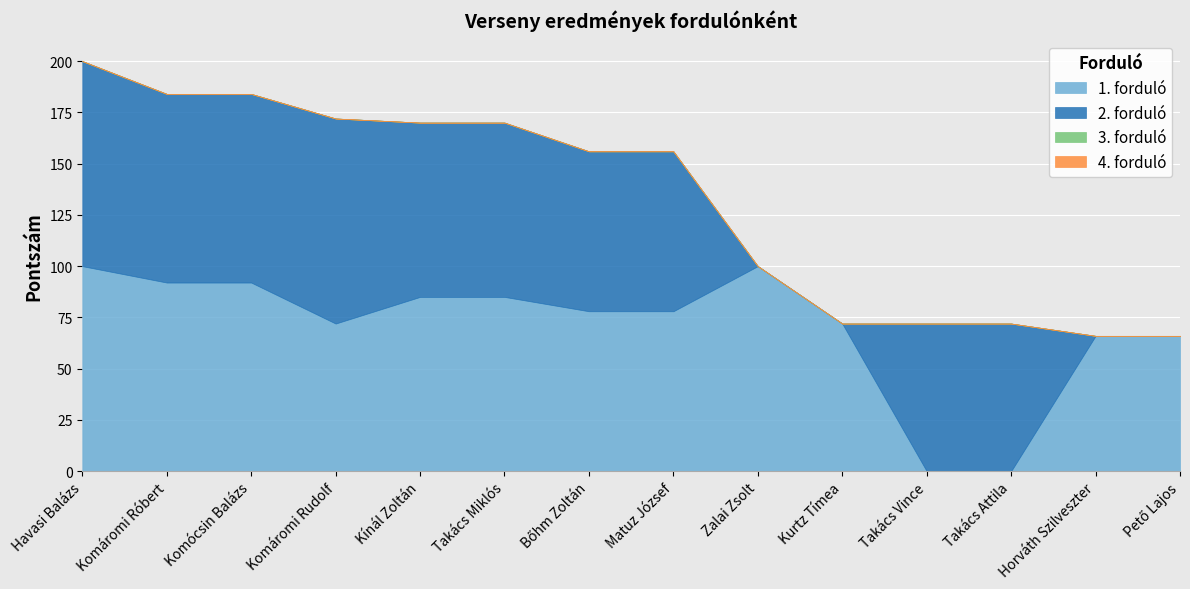

What is the label of the 13th point from the left?

Horváth Szilveszter